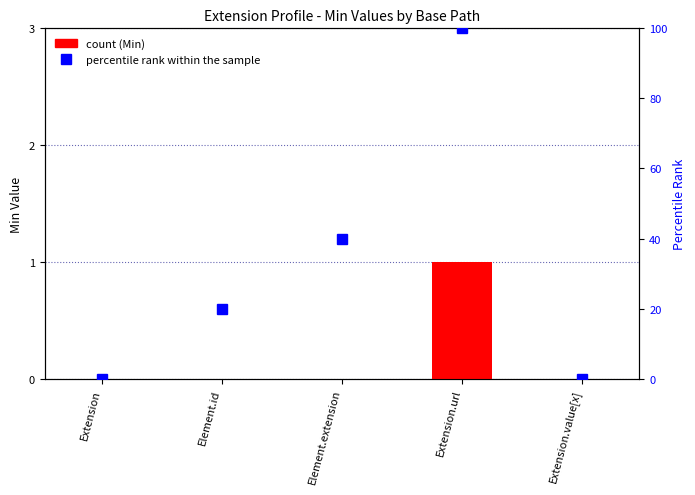

What is the sum of all Min values?

1